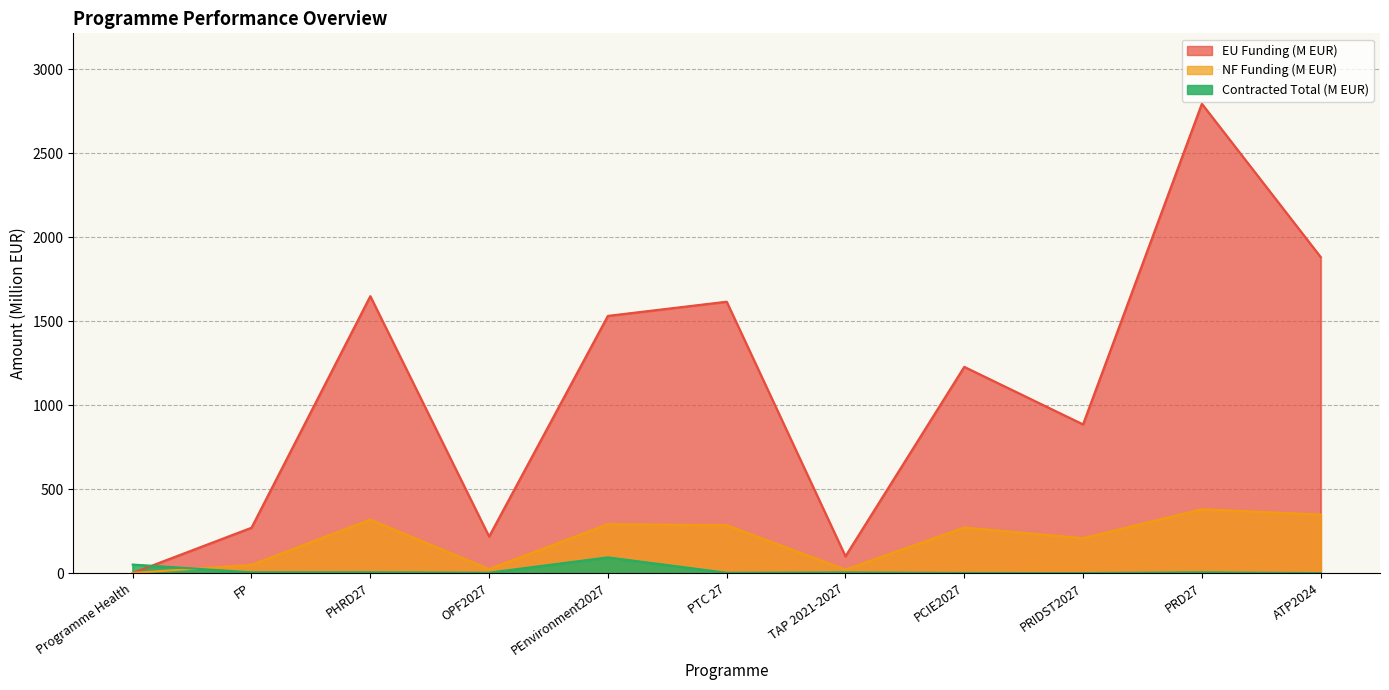

The value of Contracted Total at OPF2027 is 2.6. True or false?

True